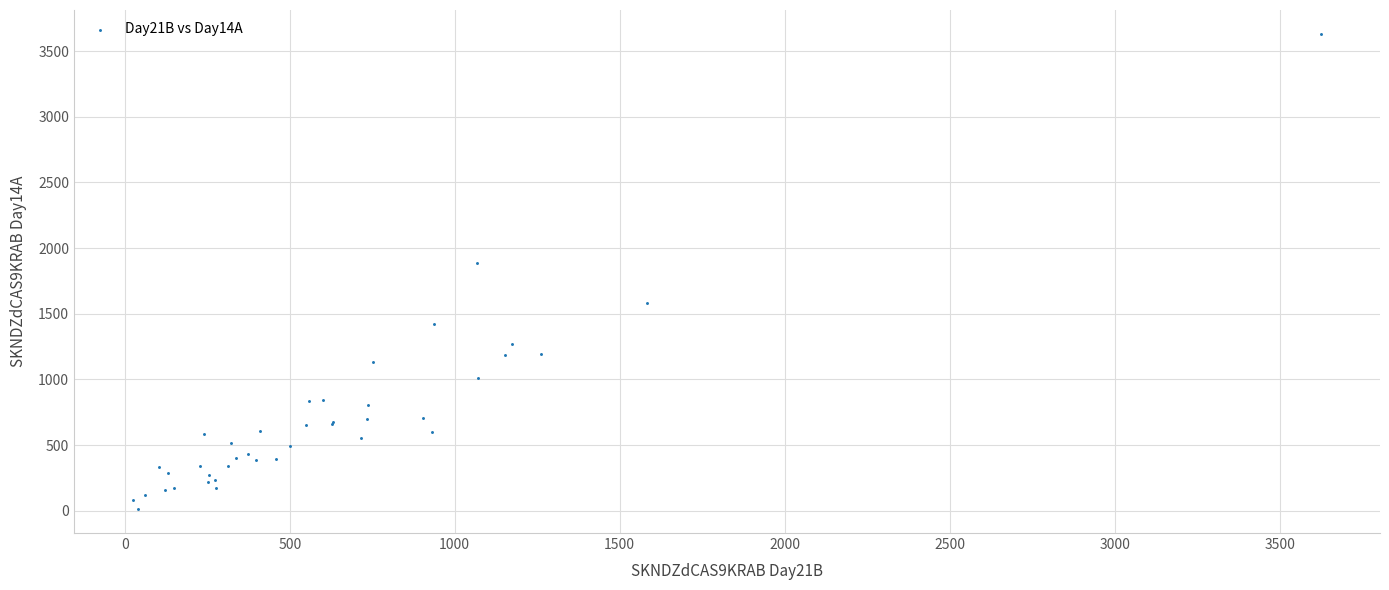

What Y value in the scatter plot is closest to 1821?

1883